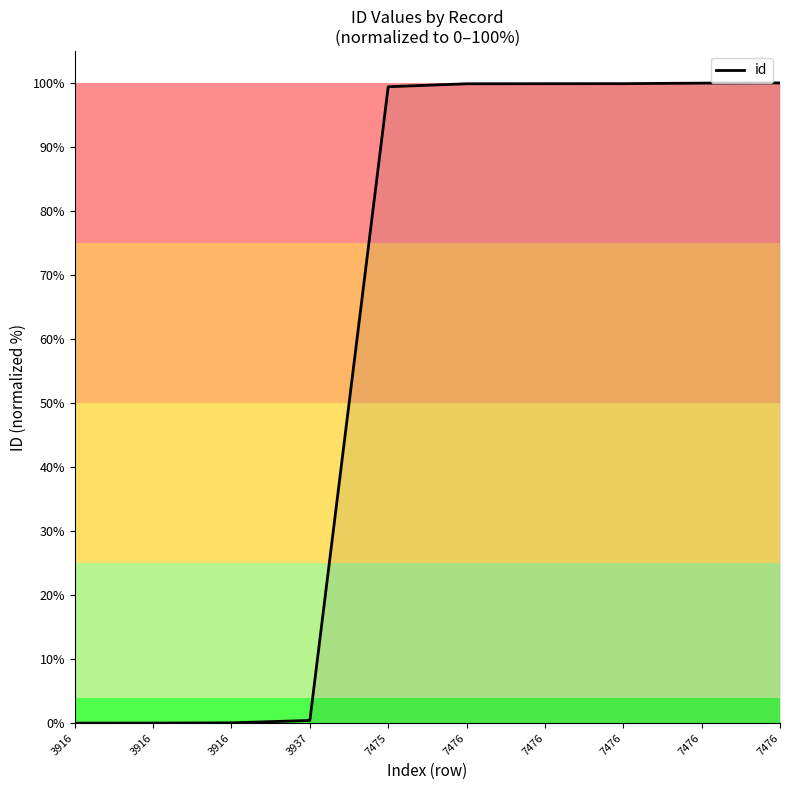

Does the chart have visible grid lines?

No